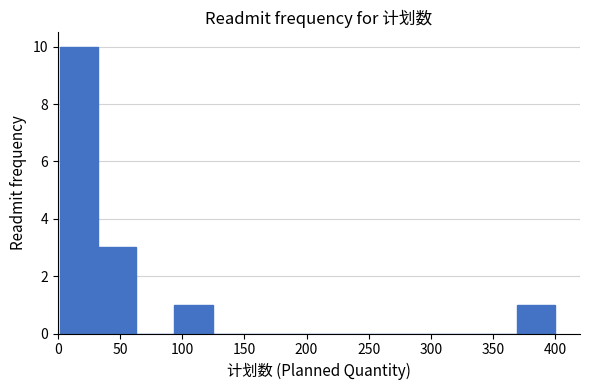

Reading left to right, list every bar in this chart as the range it spans on the x-axis followed by its height. Neither the bar edges nor the heights are printed on the chart, so give them approximately, as read against the axes.

0 to 35: 10
35 to 65: 3
65 to 95: 0
95 to 125: 1
125 to 155: 0
155 to 185: 0
185 to 215: 0
215 to 245: 0
245 to 280: 0
280 to 310: 0
310 to 340: 0
340 to 370: 0
370 to 400: 1